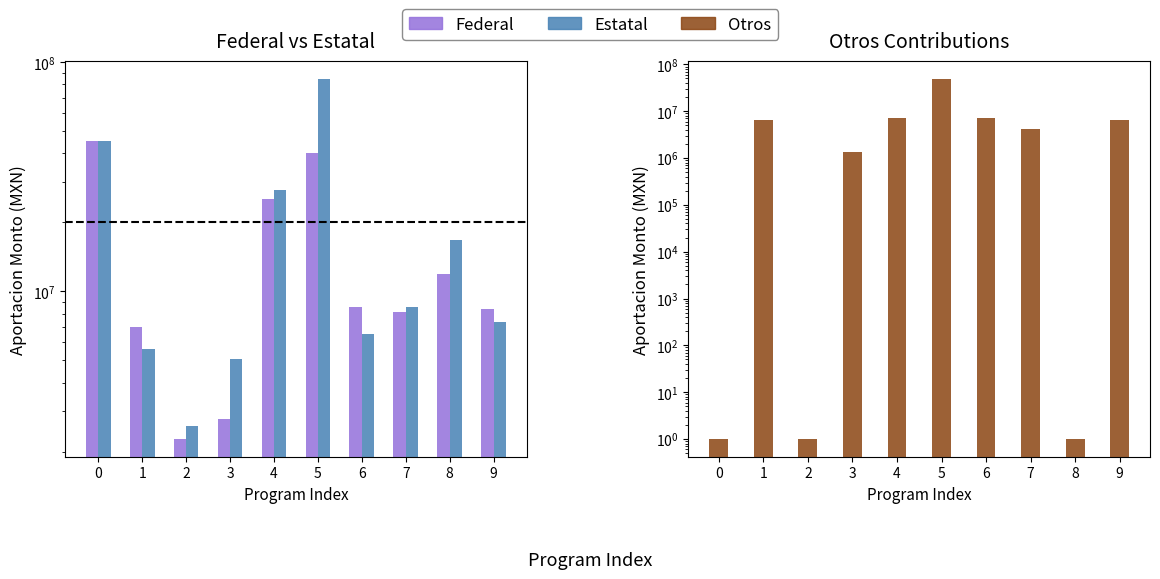

Reading left to right, extract all data points from this chart.

Federal: 0=45377085.0	1=6970199.0	2=2271585.0	3=2774067.0	4=25427474.0	5=40293000.0	6=8574495.0	7=8111000.0	8=11968897.0	9=8382022.0
Estatal: 0=45377085.0	1=5587075.4	2=2597402.7	3=5060603.0	4=27626406.0	5=84480185.0	6=6539684.1	7=8564298.5	8=16719165.0	9=7375779.5
Otros: 0=1.0	1=6433254.0	2=1.0	3=1342659.6	4=7320935.0	5=48684514.7	6=7308201.0	7=4128693.3	8=1.0	9=6334824.0